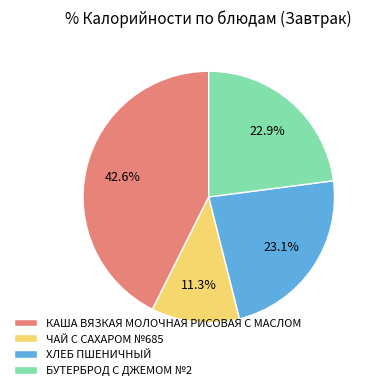

Combined, do КАША ВЯЗКАЯ МОЛОЧНАЯ РИСОВАЯ С МАСЛОМ and ХЛЕБ ПШЕНИЧНЫЙ account for over 50%?

Yes